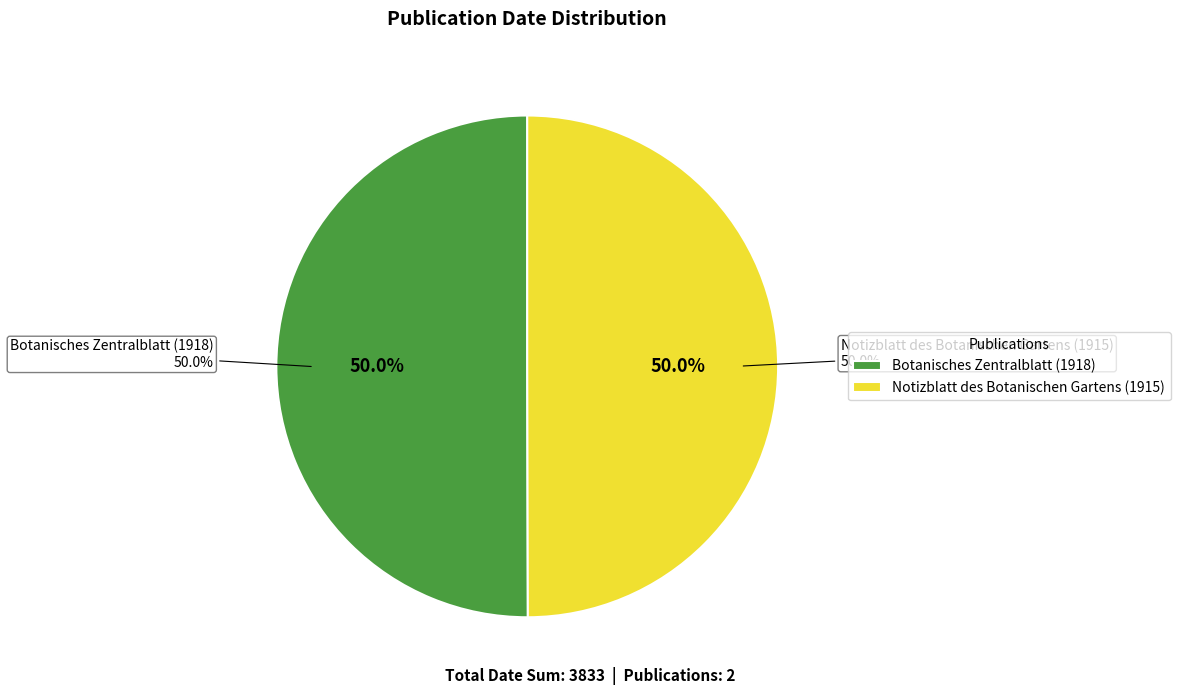

To the nearest percent, what percentage of the pie is Notizblatt des Botanischen Gartens (1915)?

50%